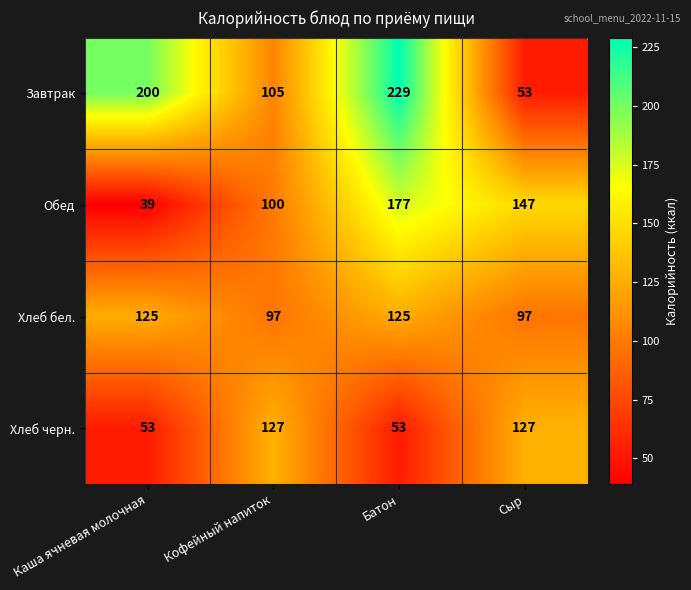

Between Кофейный напиток and Батон, which series saw the biggest shift?

Завтрак